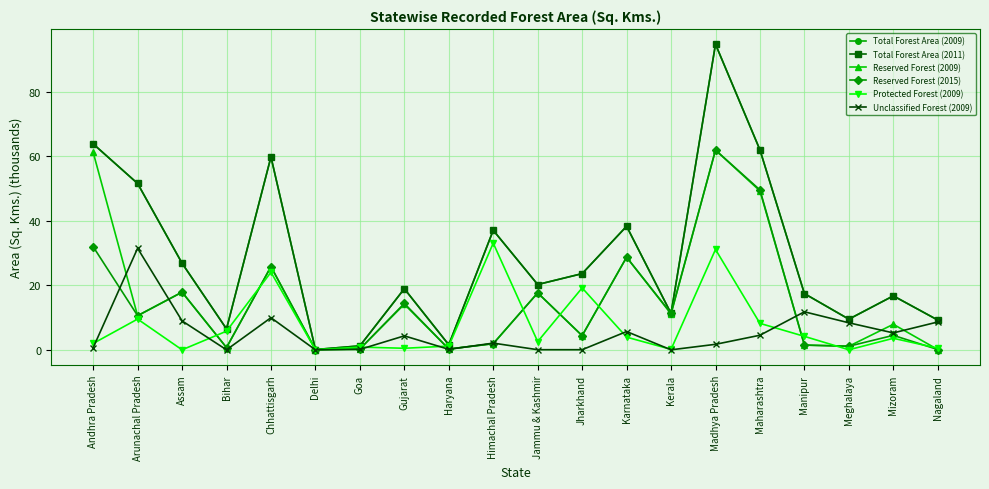

What are all the series names shown in the legend?

Total Forest Area (2009), Total Forest Area (2011), Reserved Forest (2009), Reserved Forest (2015), Protected Forest (2009), Unclassified Forest (2009)